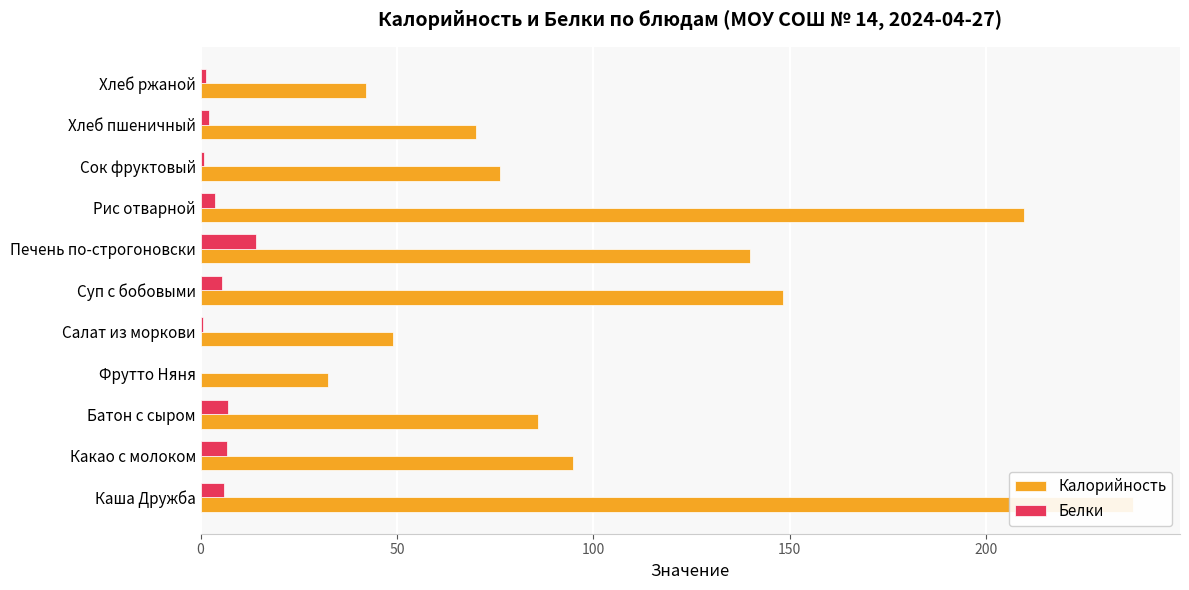

Rank the series at Батон с сыром from highest to lowest value.

Калорийность, Белки